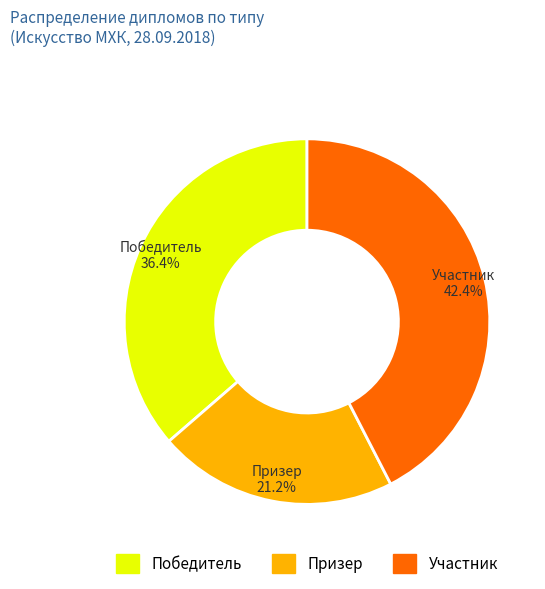

Which slice is the smallest?

Призер